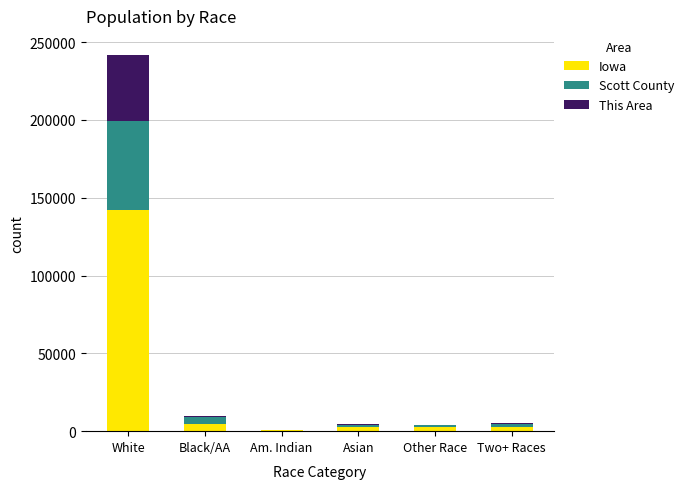

What is the total value across all series at Other Race?

4011.0